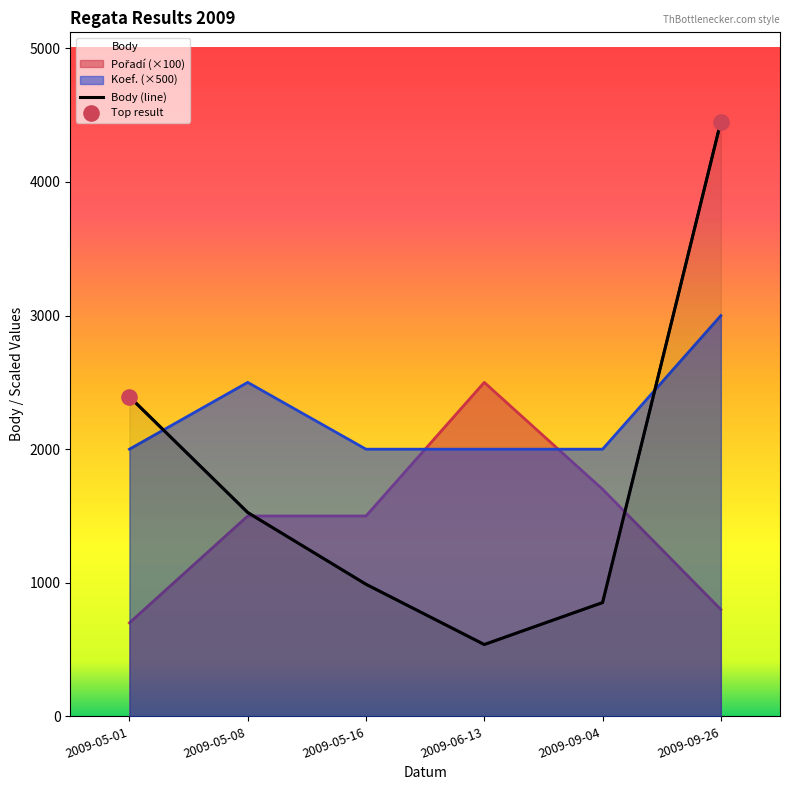

What are all the series names shown in the legend?

Body, Pořadí, Koef.